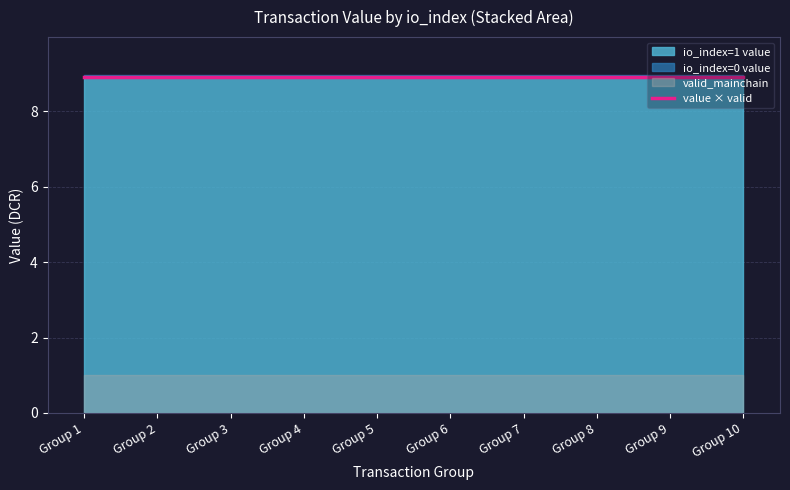

Reading left to right, extract all data points from this chart.

value: tx_0=8.9	tx_1=0.1	tx_2=8.9	tx_3=0.1	tx_4=8.9	tx_5=0.1	tx_6=8.9	tx_7=0.1	tx_8=8.9	tx_9=0.1
io_index: tx_0=1.0	tx_1=0.0	tx_2=1.0	tx_3=0.0	tx_4=1.0	tx_5=0.0	tx_6=1.0	tx_7=0.0	tx_8=1.0	tx_9=0.0
valid_mainchain: tx_0=1.0	tx_1=1.0	tx_2=1.0	tx_3=1.0	tx_4=1.0	tx_5=1.0	tx_6=1.0	tx_7=1.0	tx_8=1.0	tx_9=1.0